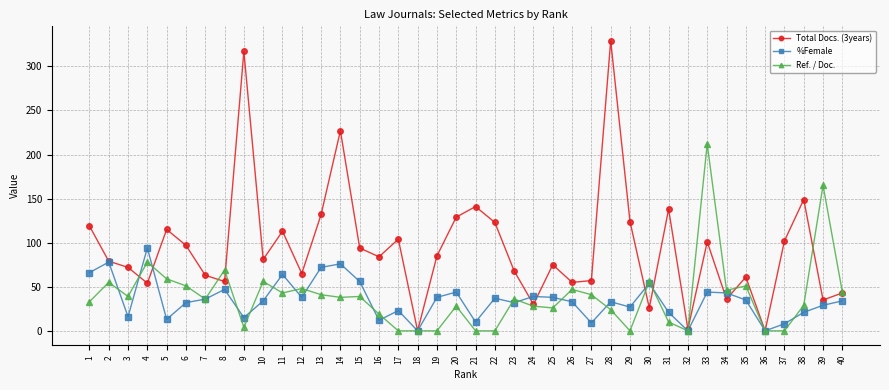

Does the chart have visible grid lines?

Yes